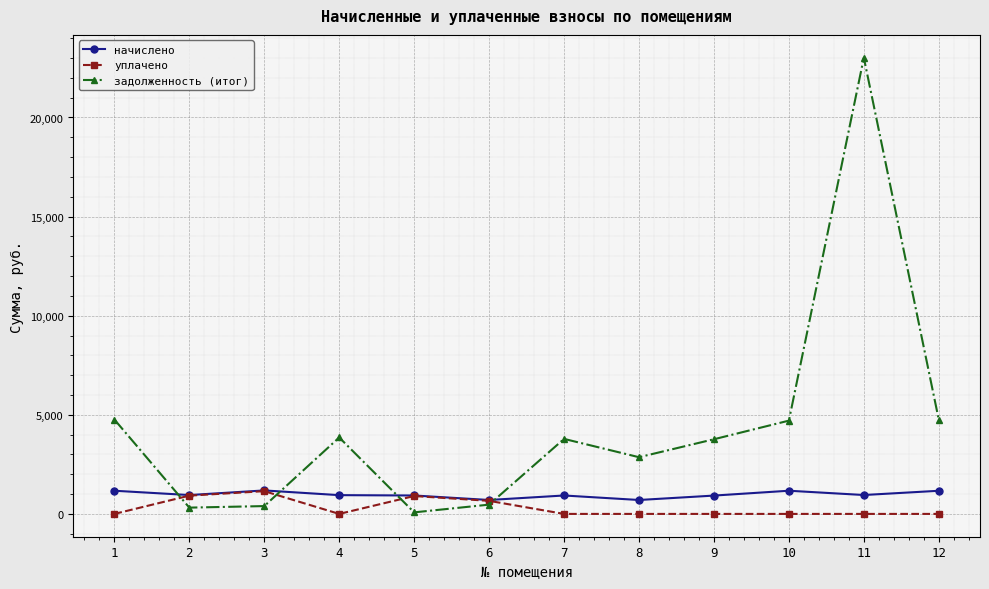

How many lines are shown in the chart?

3